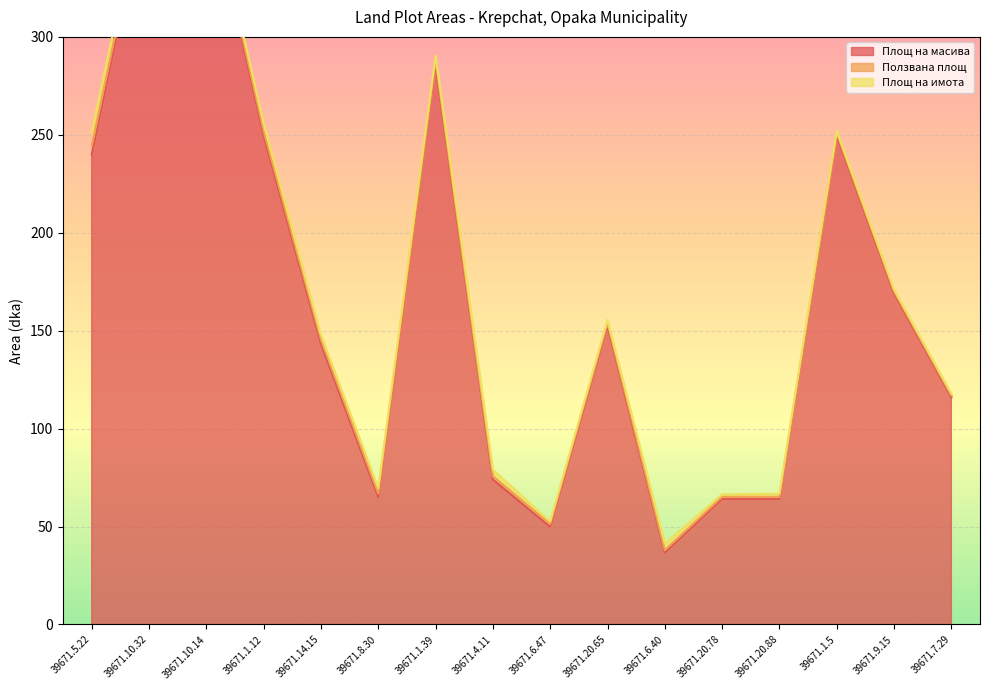

In Площ на имота, how many points are higher than both neighbors (excluding endpoints)?

5